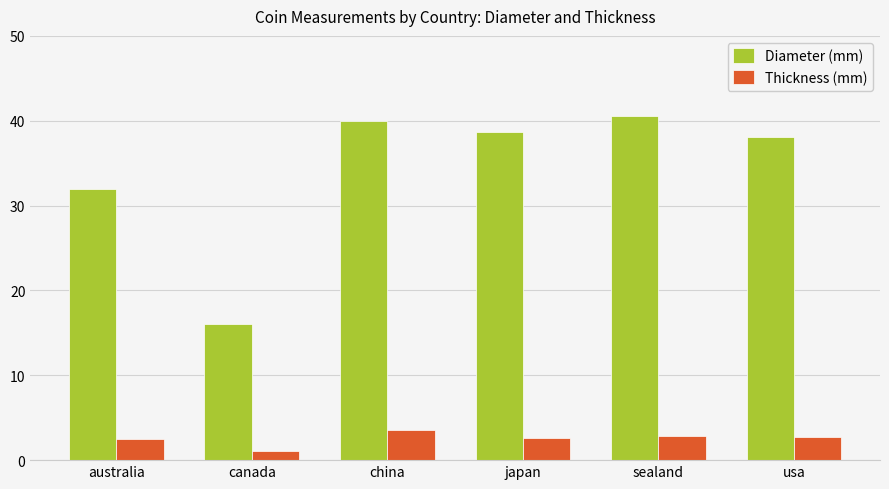

At how many categories does at least one series exceed 30?

5